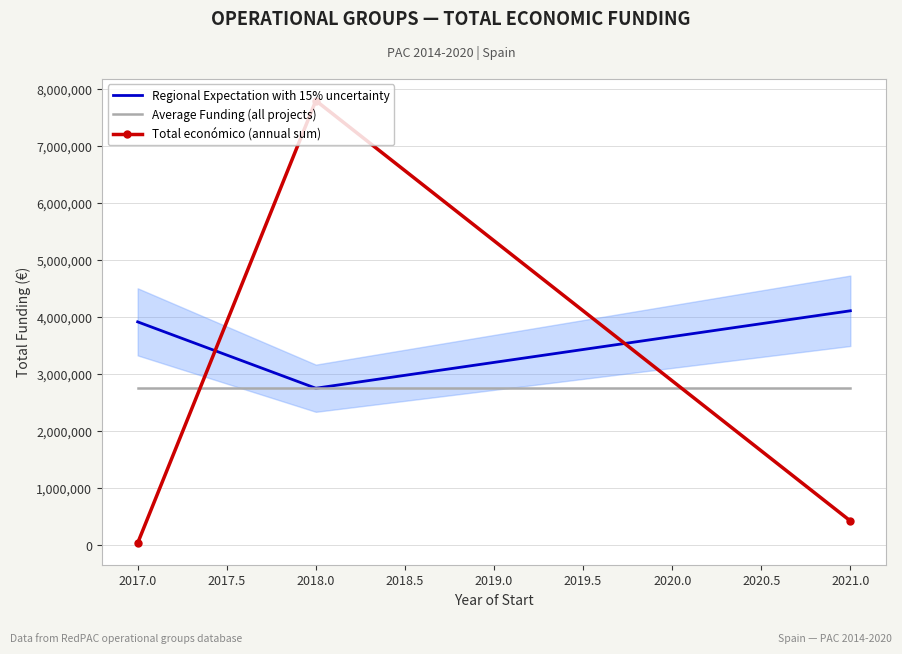

What is the smallest value displayed?

42072.0